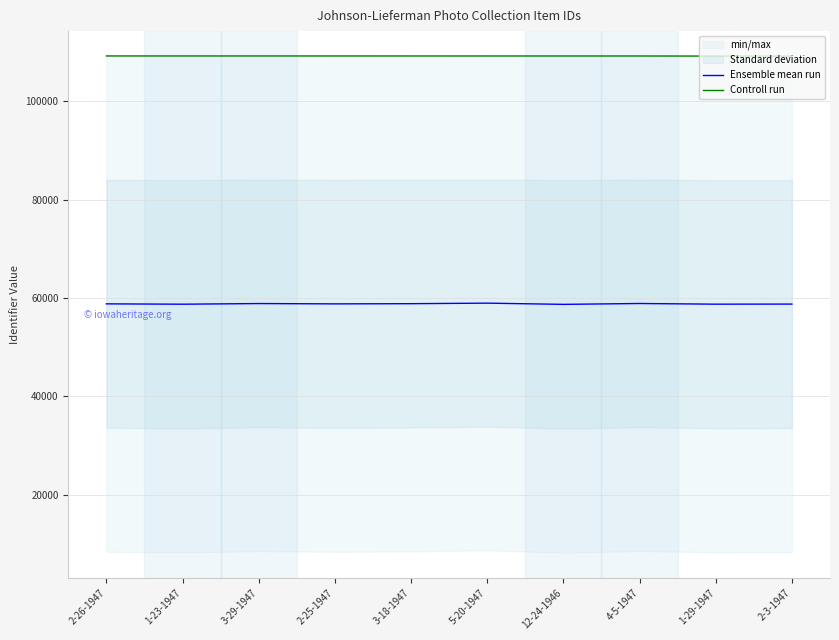

Reading left to right, list all the values displayed in this chart.

Ensemble mean run: 2-26-1947=58786.5	1-23-1947=58715.5	3-29-1947=58847.5	2-25-1947=58782.5	3-18-1947=58820.5	5-20-1947=58931.0	12-24-1946=58683.0	4-5-1947=58857.5	1-29-1947=58723.0	2-3-1947=58740.5
Controll run: 2-26-1947=109182.0	1-23-1947=109181.0	3-29-1947=109180.0	2-25-1947=109179.0	3-18-1947=109178.0	5-20-1947=109177.0	12-24-1946=109176.0	4-5-1947=109175.0	1-29-1947=109157.0	2-3-1947=109156.0